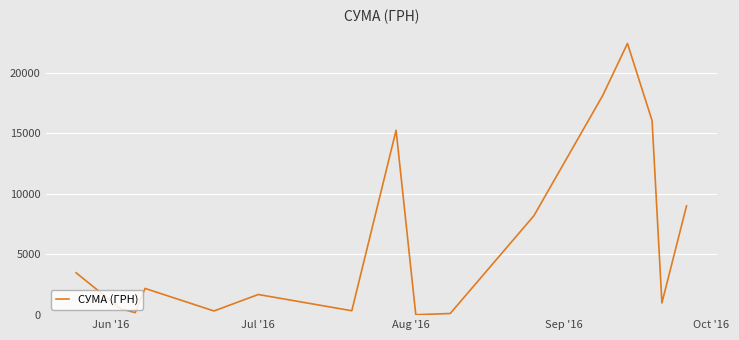

What is the greatest value displayed?

22400.7